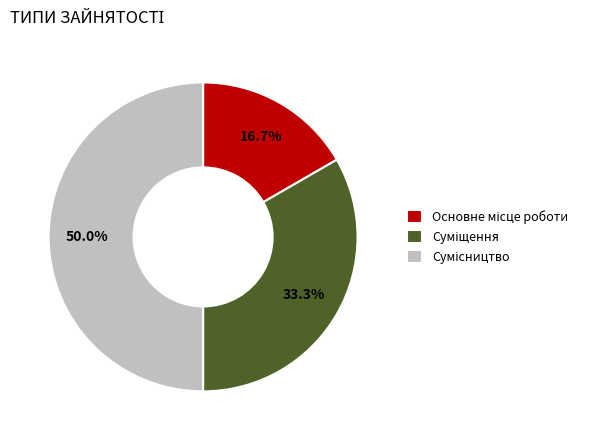

How many segments does this pie chart have?

3